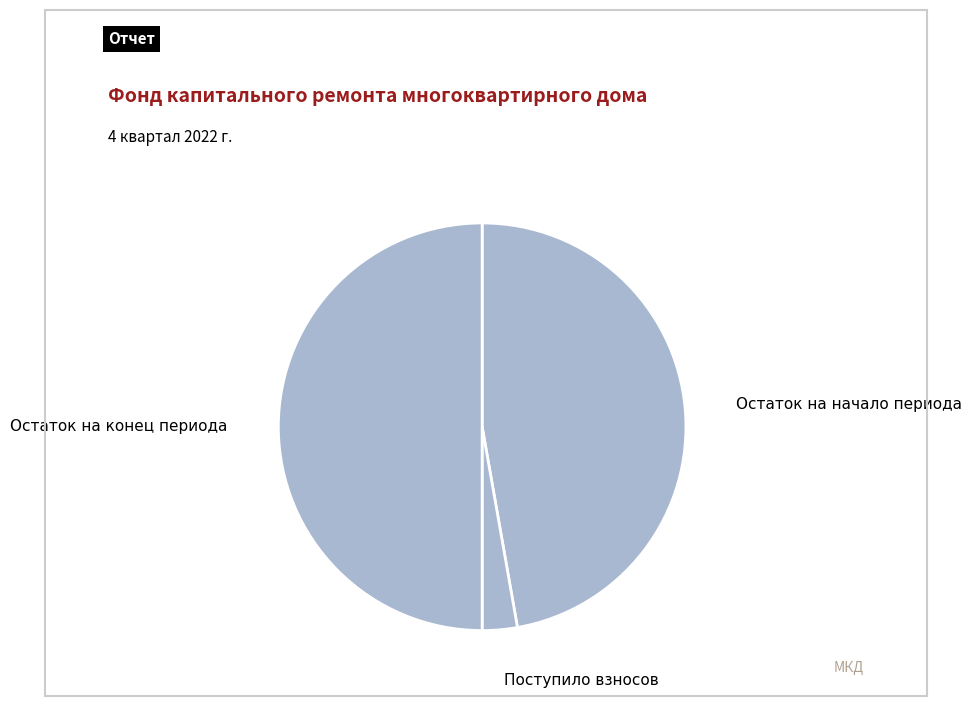

What is the largest slice in the pie chart?

Остаток на конец периода